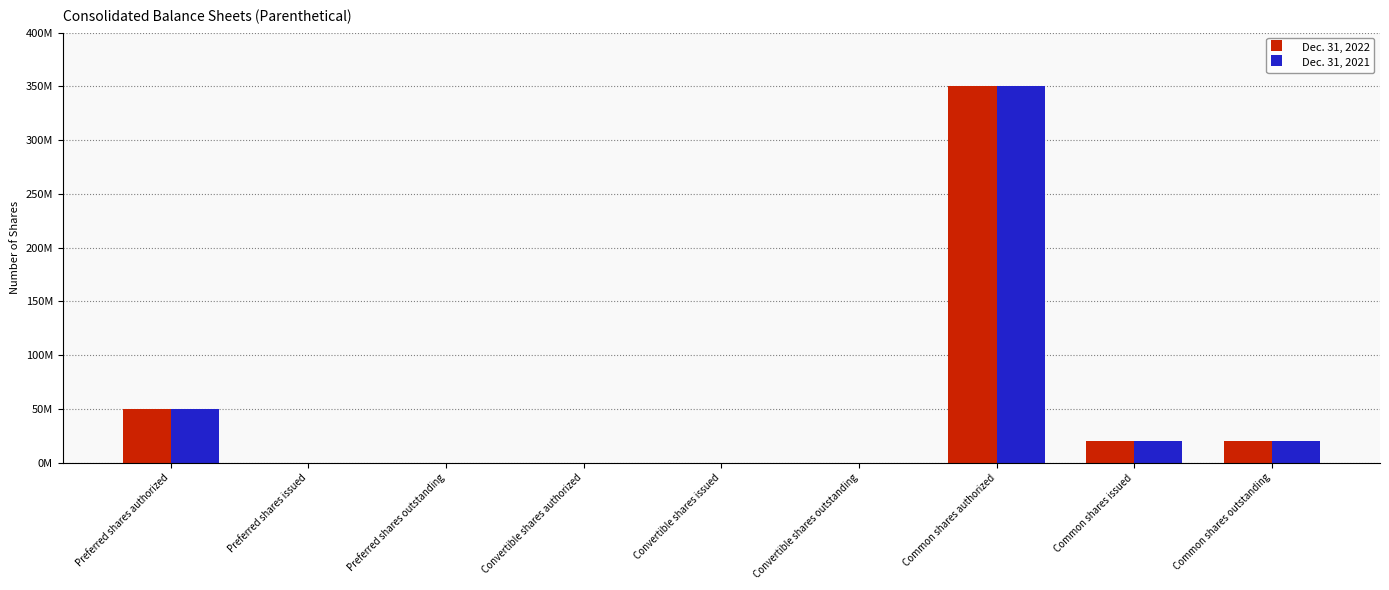

What are all the series names shown in the legend?

Dec. 31, 2022, Dec. 31, 2021